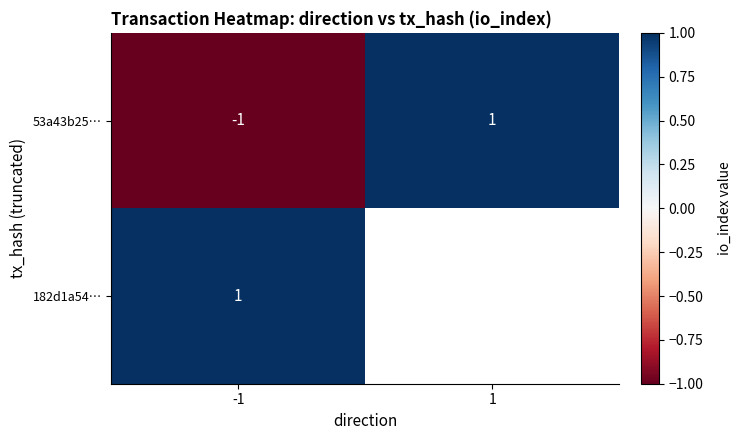

The value of 182d1a54… at -1 is 1. True or false?

True